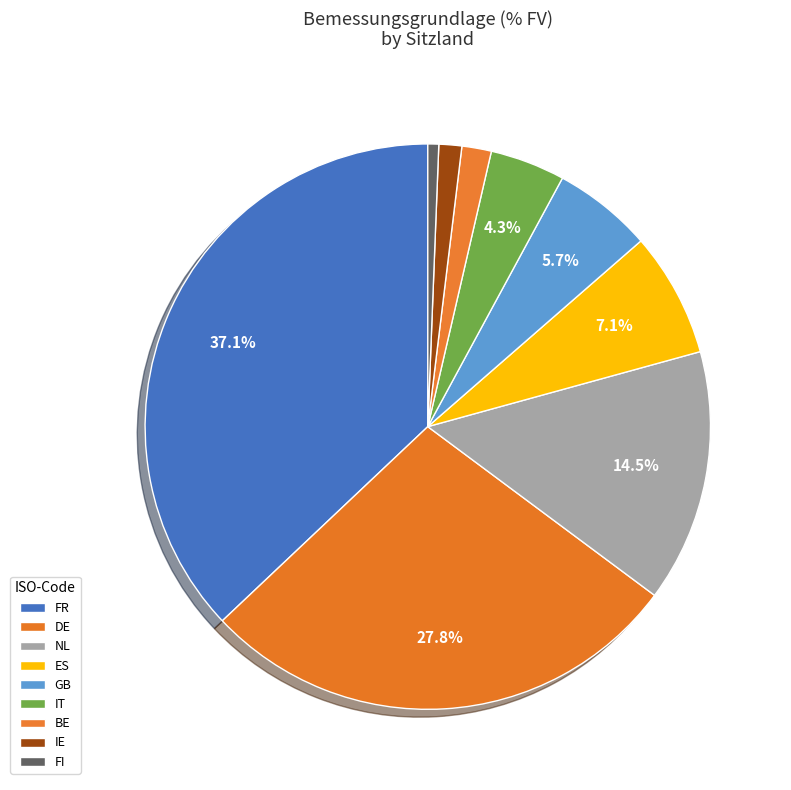

Which has a higher value, NL or ES?

NL